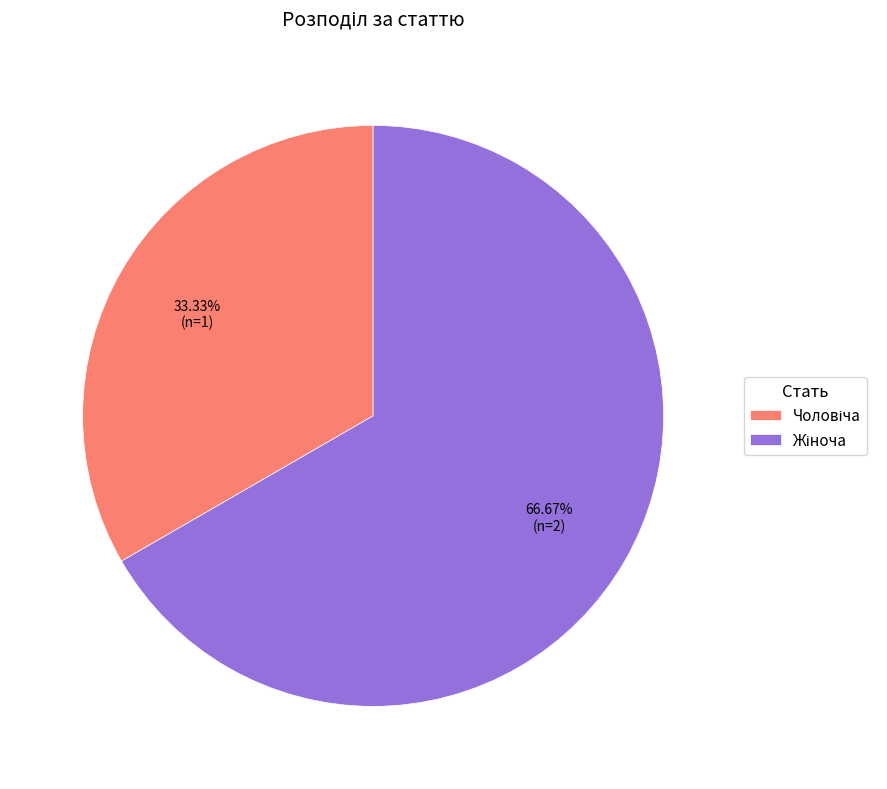

Is there any slice that represents more than half of the pie?

Yes